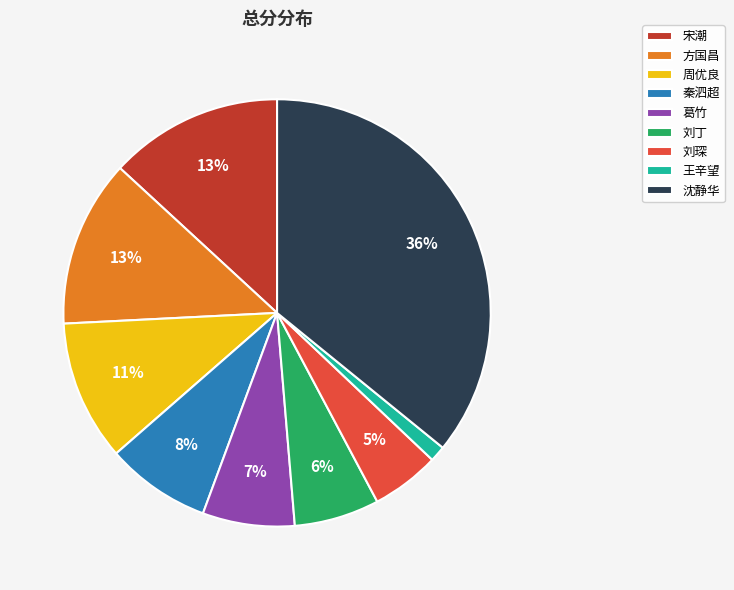

Which has a higher value, 秦泗超 or 葛竹?

秦泗超